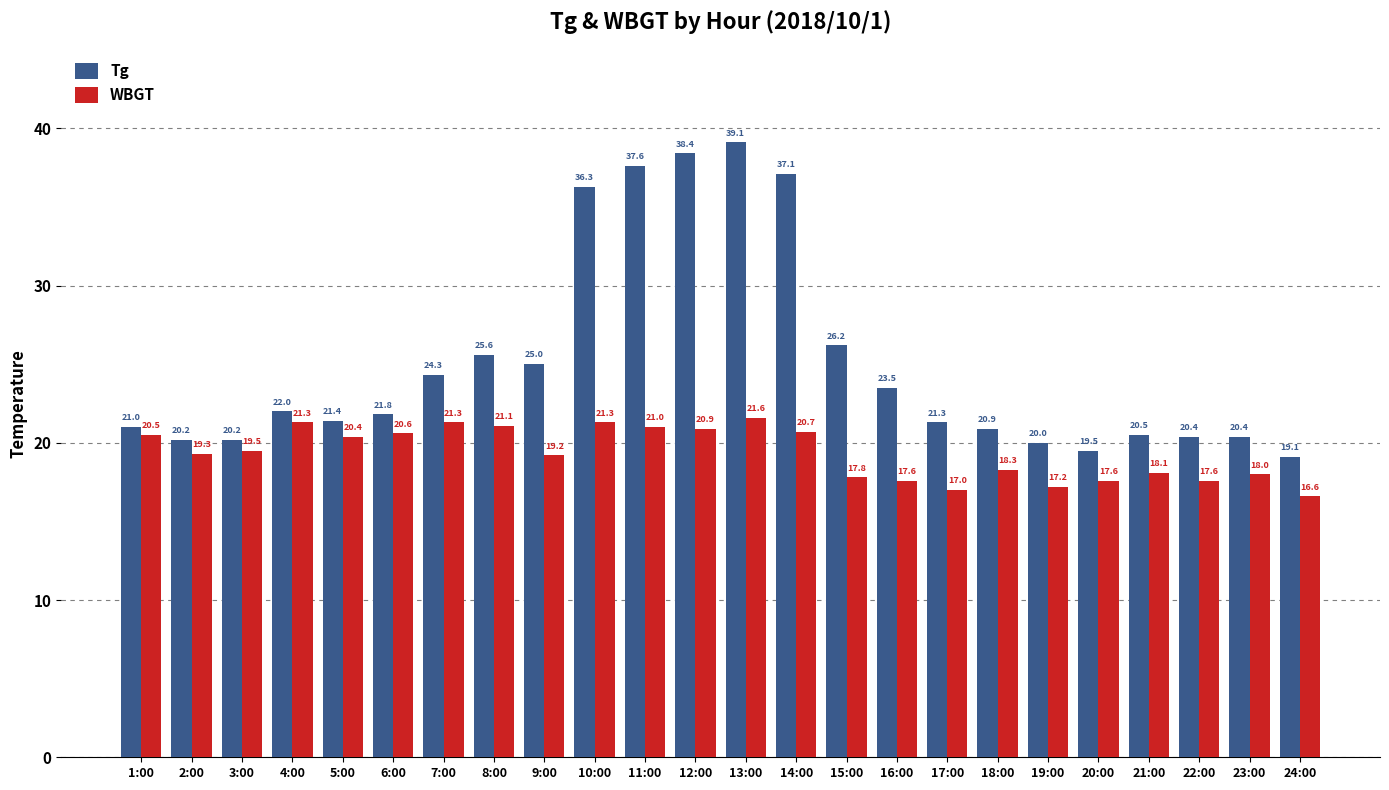

Rank the series by their average value, from highest to lowest.

Tg, WBGT